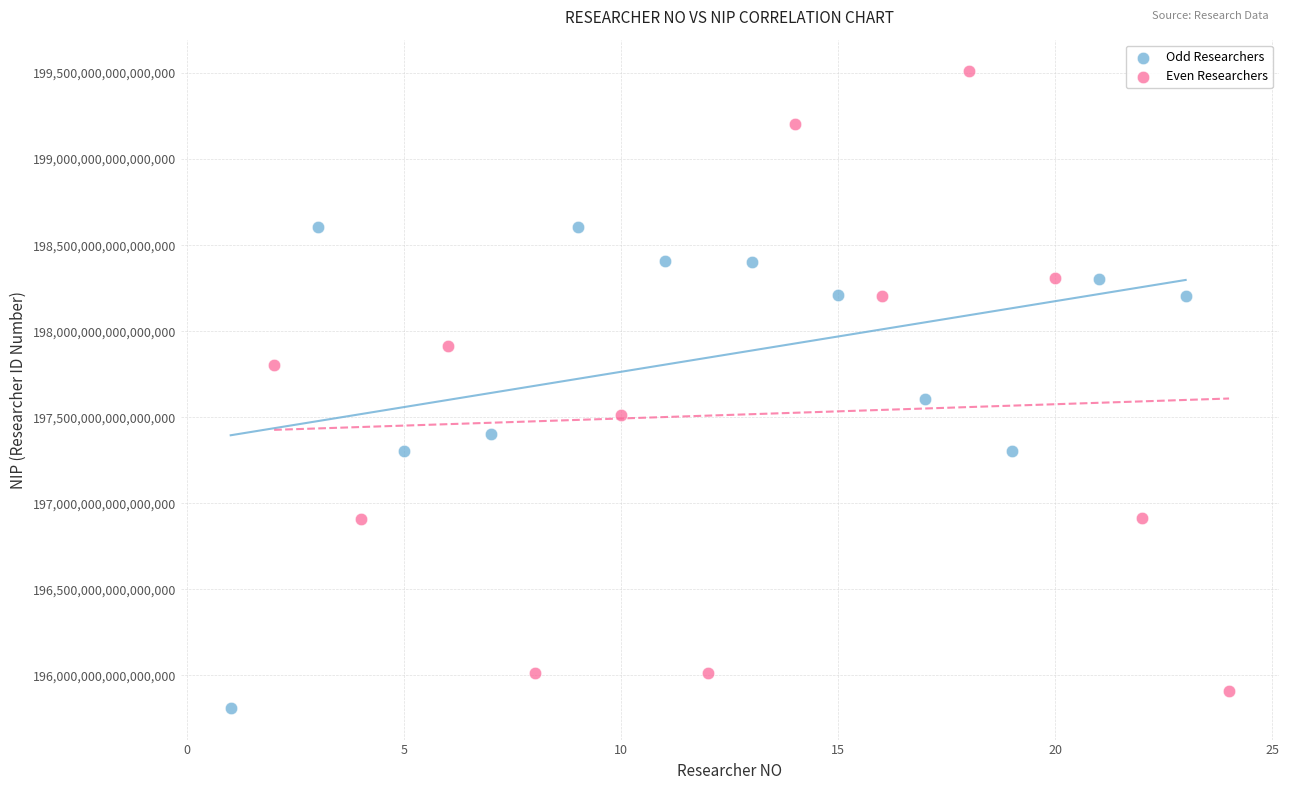

Which series has the largest Y range (max minus min)?

Even Researchers